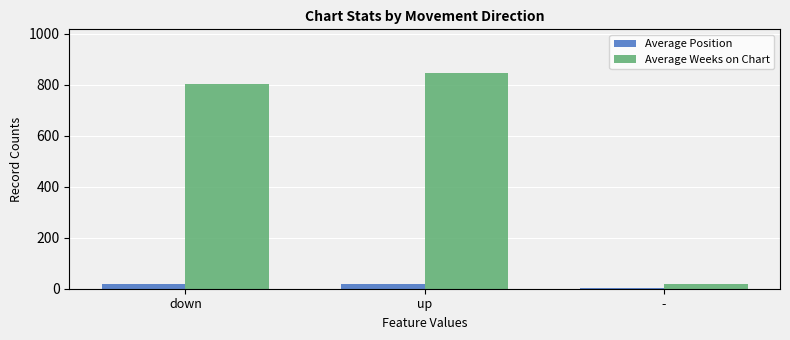

Which series has the widest spread of values?

Average Weeks on Chart